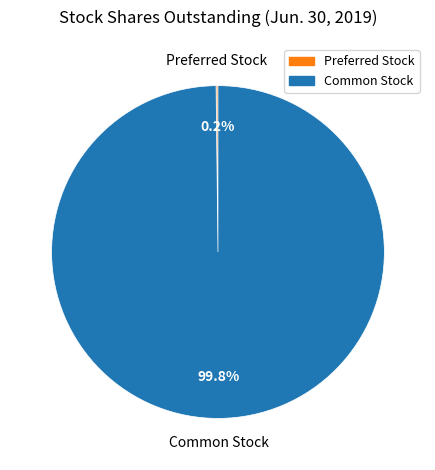

What percentage is NOT represented by Common Stock?

0.2%